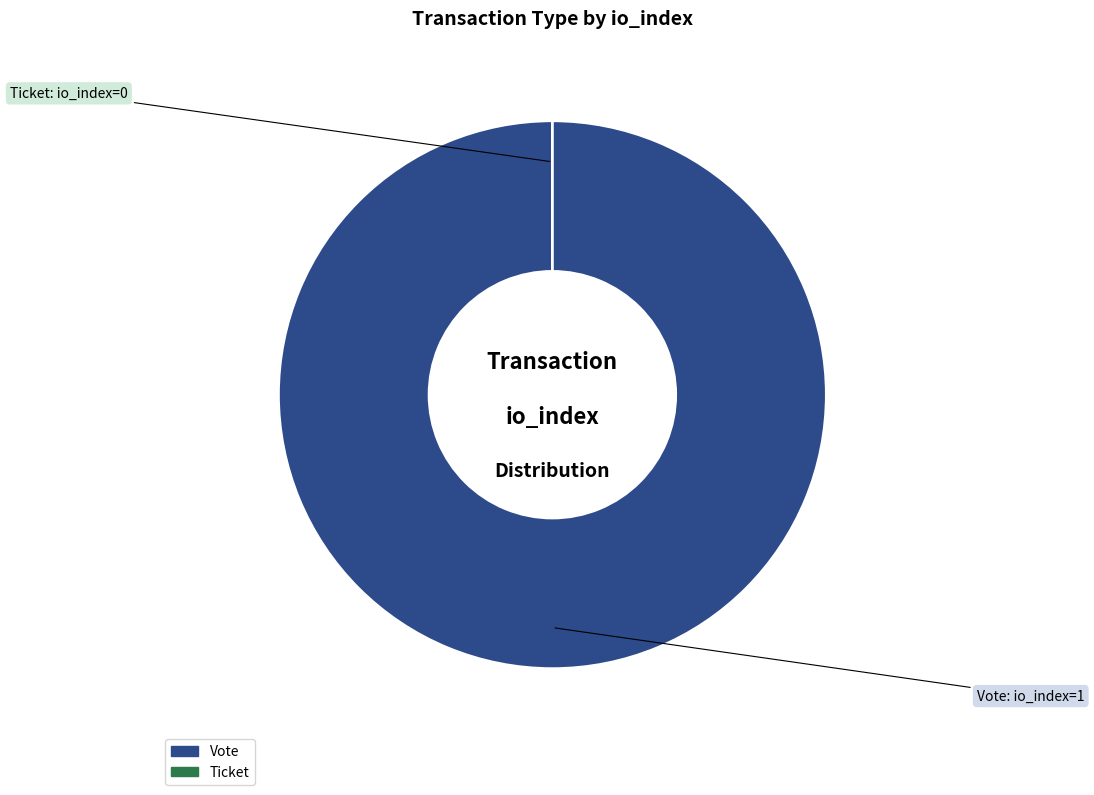

Which category has the biggest portion of the pie?

Vote (io_index=1)